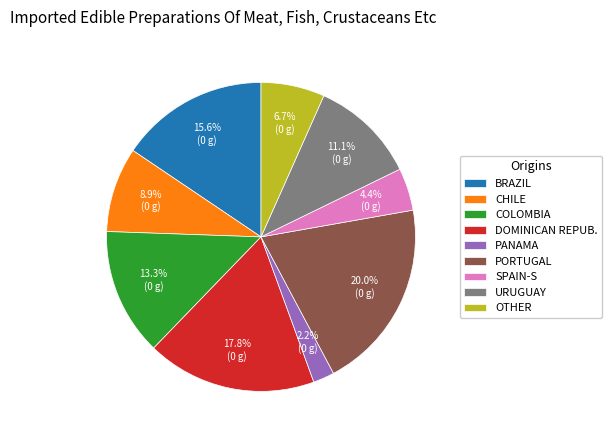

Rank the categories by value from highest to lowest.

PORTUGAL, DOMINICAN REPUB., BRAZIL, COLOMBIA, URUGUAY, CHILE, OTHER, SPAIN-S, PANAMA